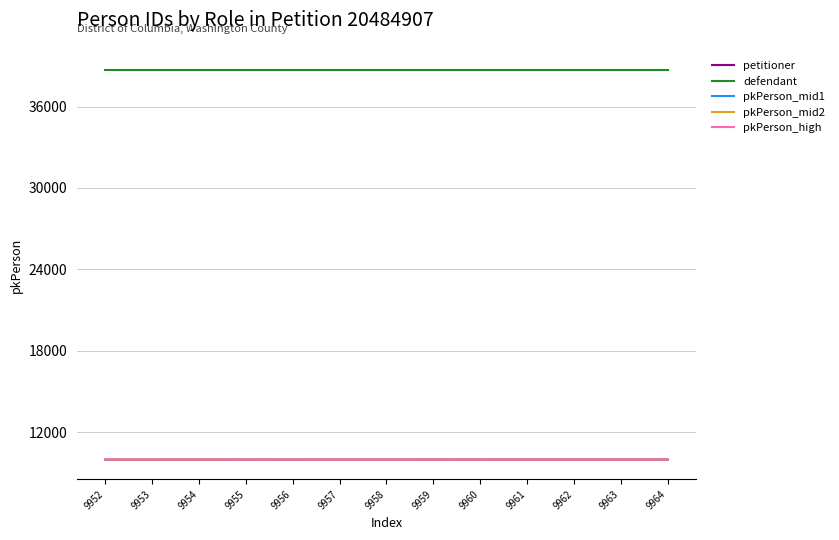

The value of petitioner at 9955 is 17767. True or false?

False